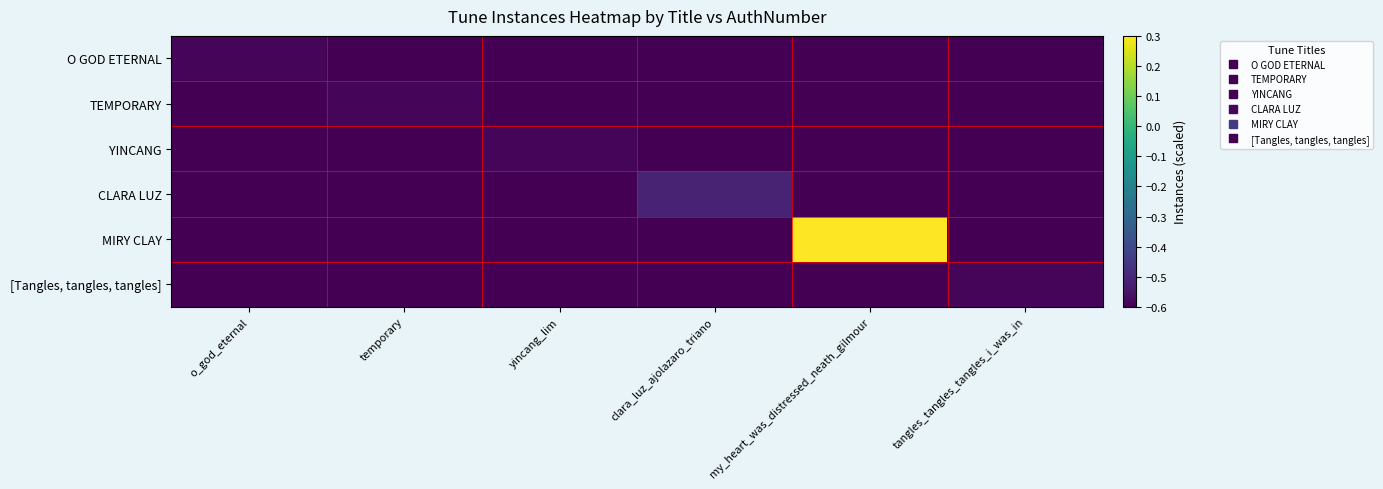

How many series are shown in this chart?

6